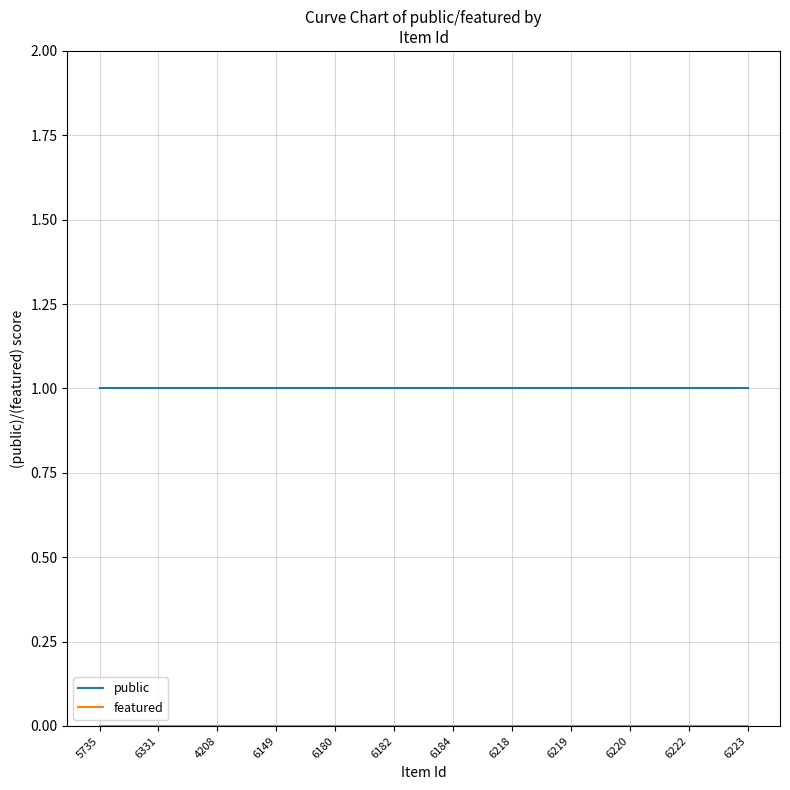

What position from the left is 6182?

6